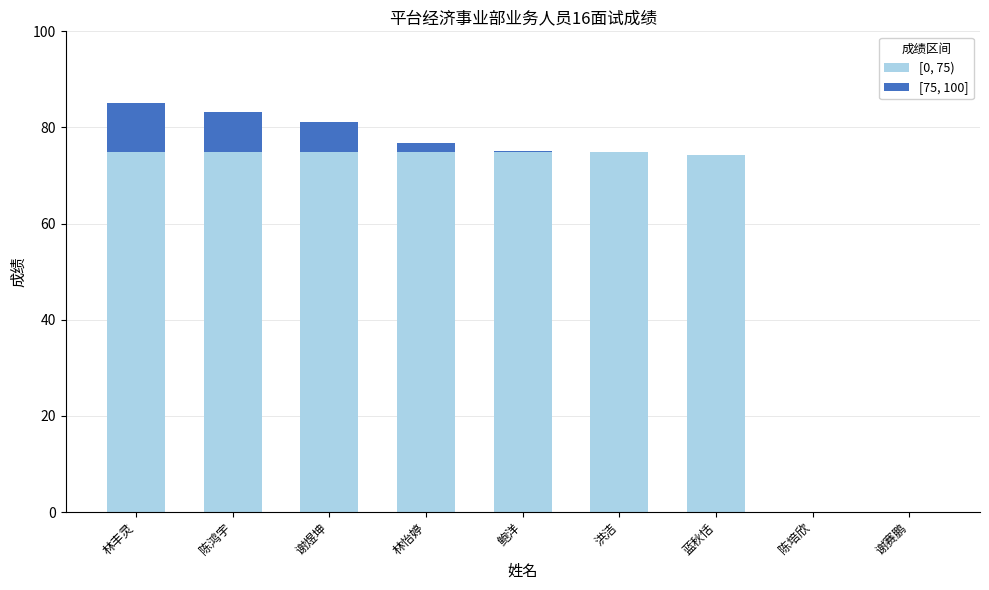

What is the total value across all series at 洪洁?

74.9